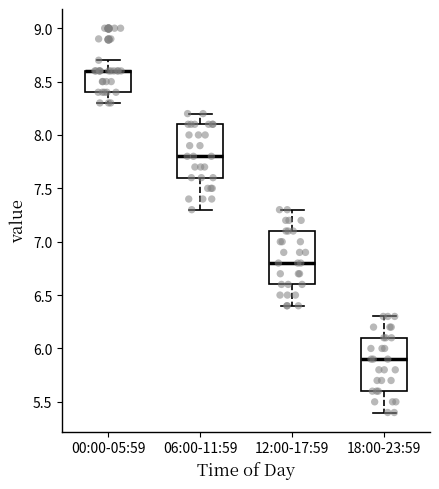

Reading left to right, transcribe this box plot: for each box, give where its median line is, the range the box spans, and where its two whiskers end, as read against the y-axis. The values are not printed on the chart, so give them approximately, as read against the axis.

00:00-05:59: median 8.6 (drawn on the box's upper edge), box 8.4 to 8.6, whiskers 8.3 to 8.7
06:00-11:59: median 7.8, box 7.6 to 8.1, whiskers 7.3 to 8.2
12:00-17:59: median 6.8, box 6.6 to 7.1, whiskers 6.4 to 7.3
18:00-23:59: median 5.9, box 5.6 to 6.1, whiskers 5.4 to 6.3